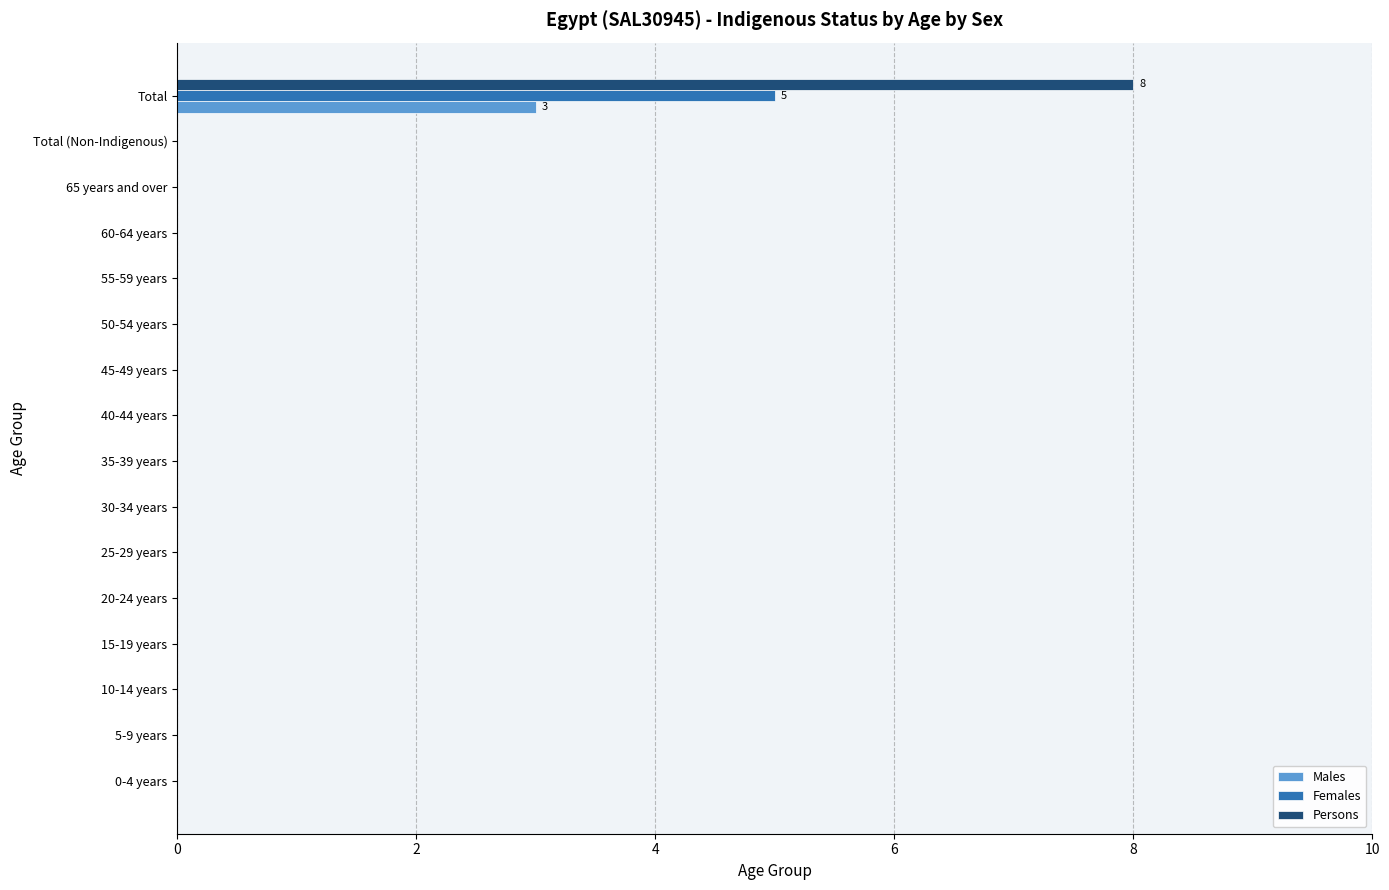

Which series has the widest spread of values?

Persons